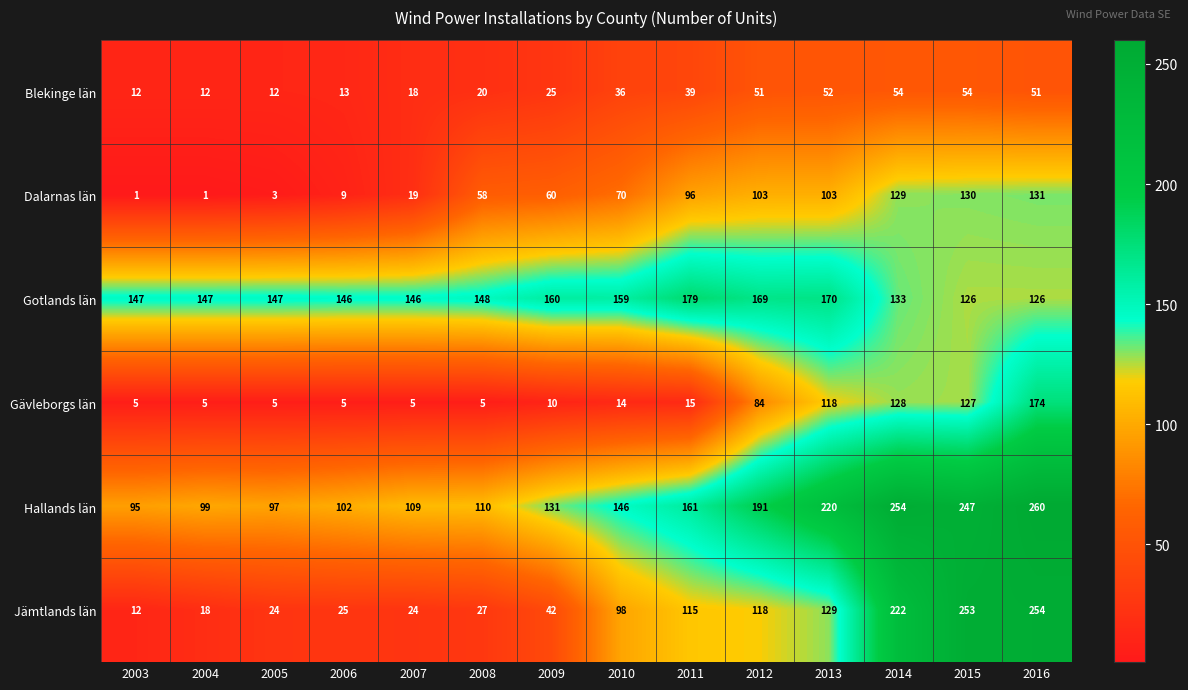

The value of Blekinge län at 2008 is 20. True or false?

True